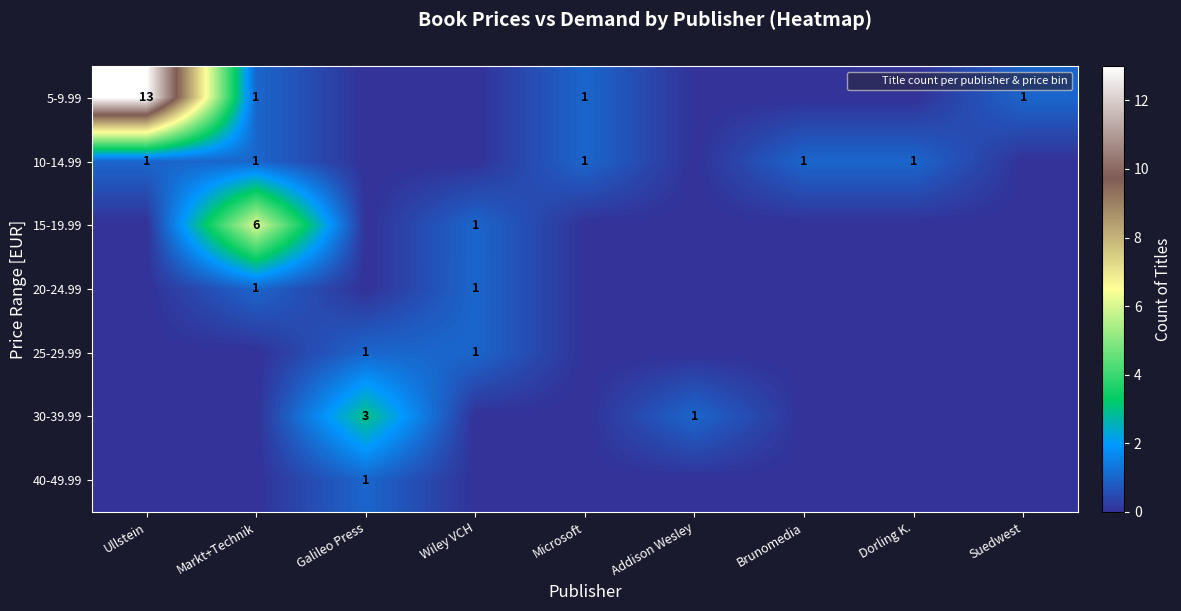

Which series has the largest range (max minus min)?

5-9.99